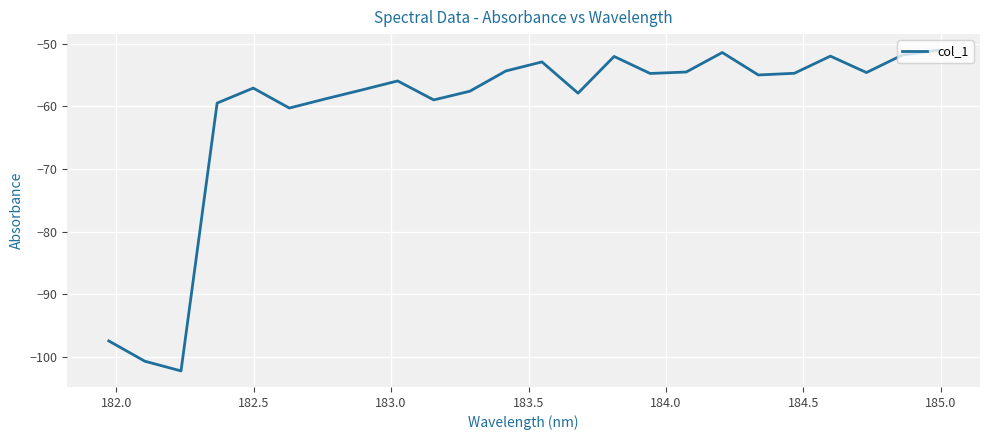

What is the minimum value shown in the chart?

-102.2